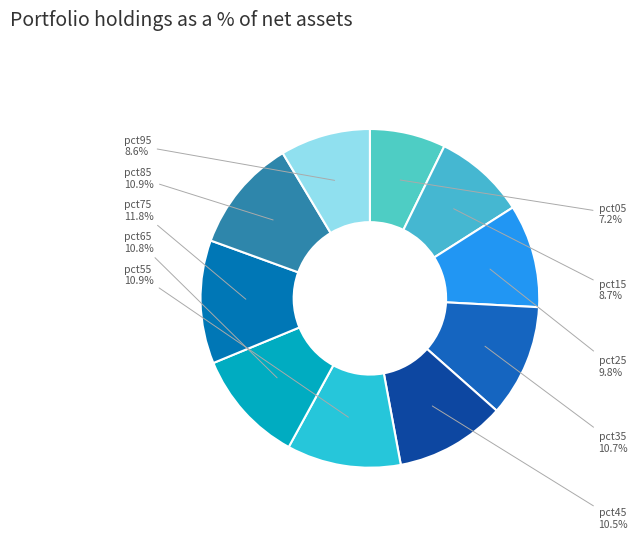

What percentage is the pct65 slice, to the nearest percent?

11%